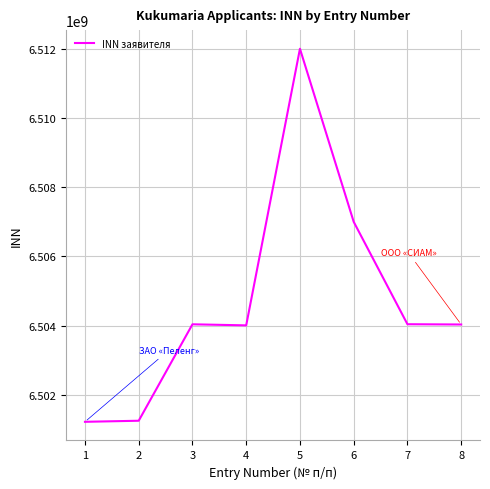

Approximately how many times larger is the value at 4 compared to 5?

1.0